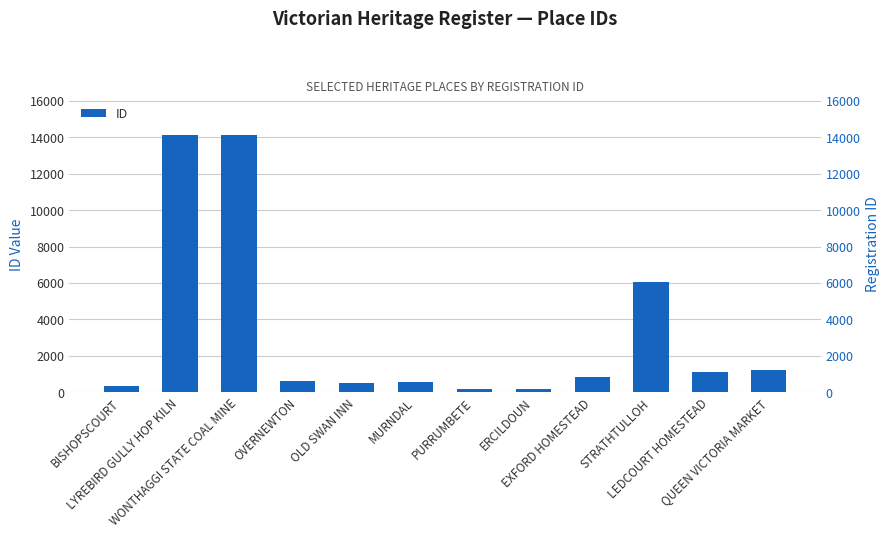

Count the number of data series in this chart.

1